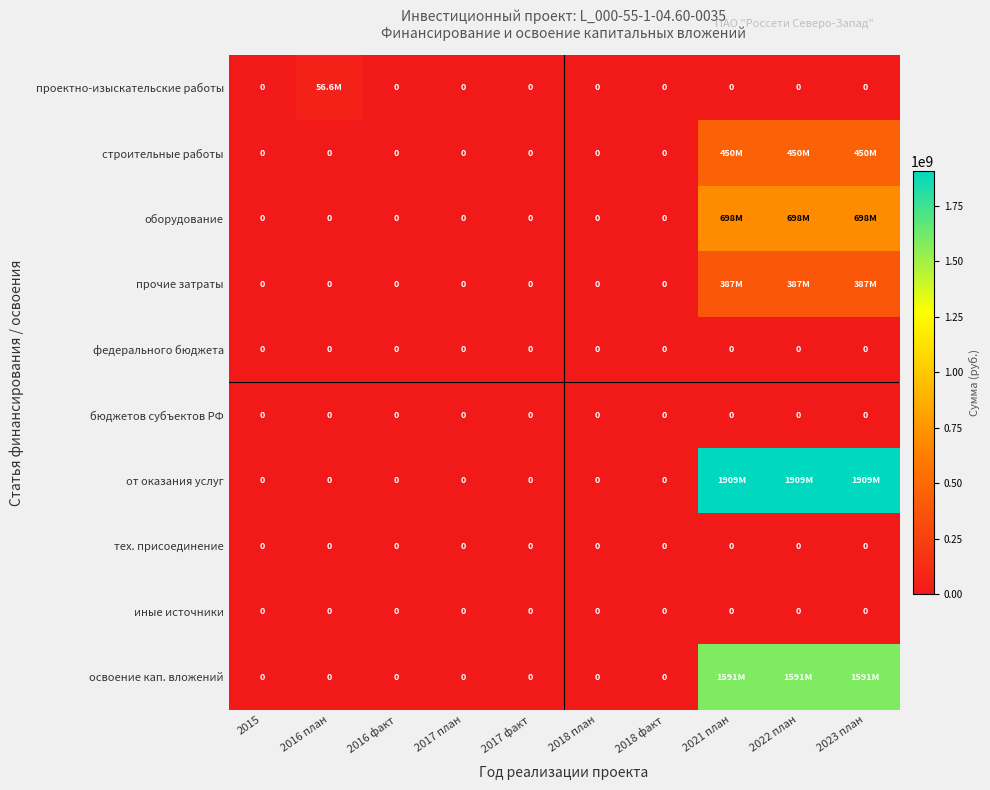

How many distinct data groups are displayed?

10